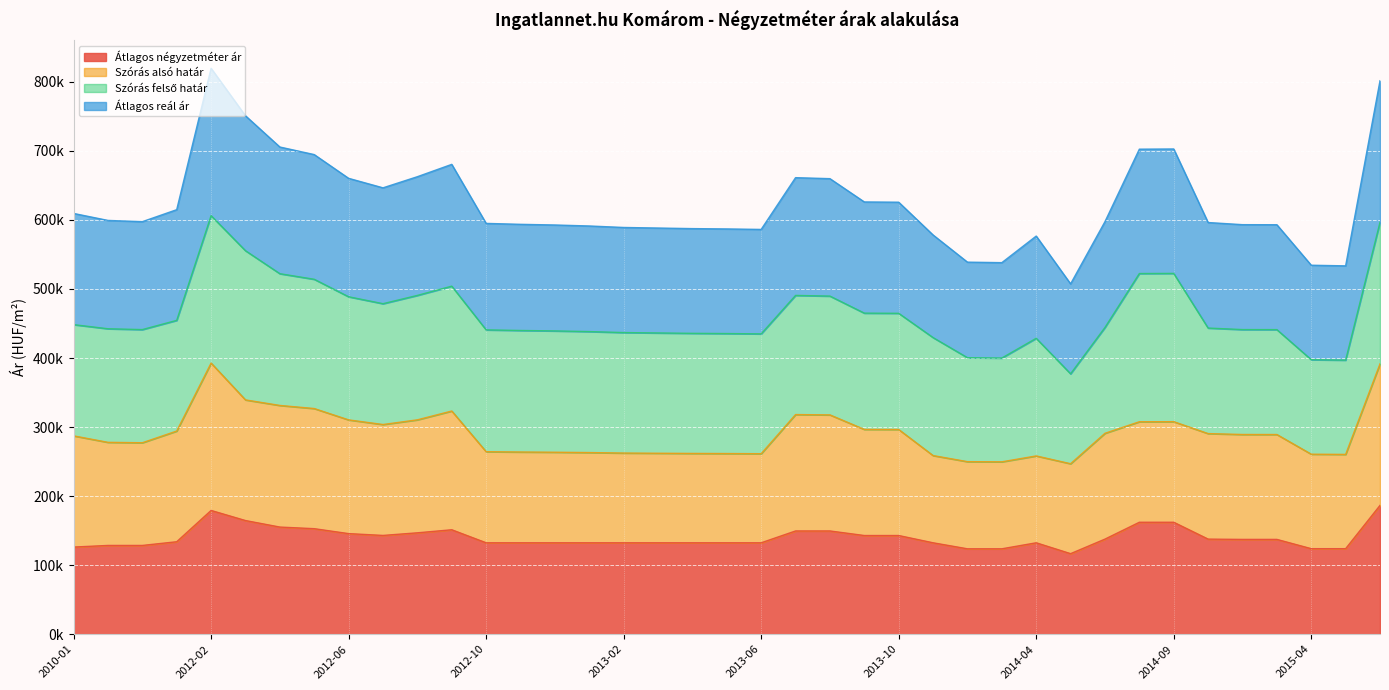

What is the difference between the Átlagos négyzetméter ár values at 2015-05 and 2013-01?

8527